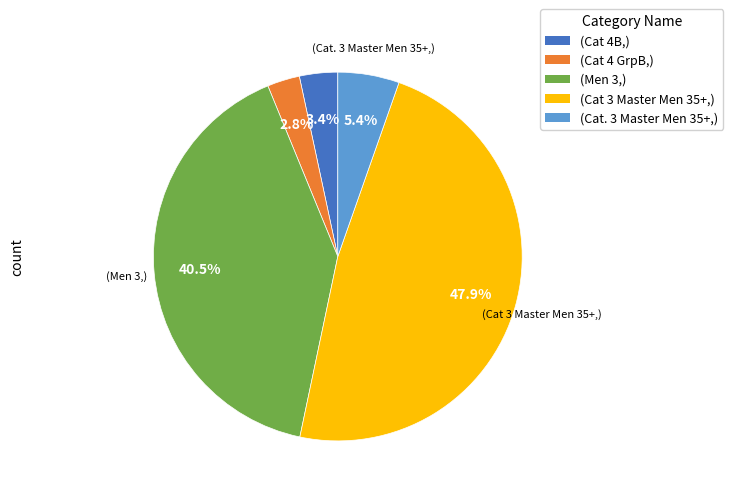

Is there a majority slice in this chart?

No